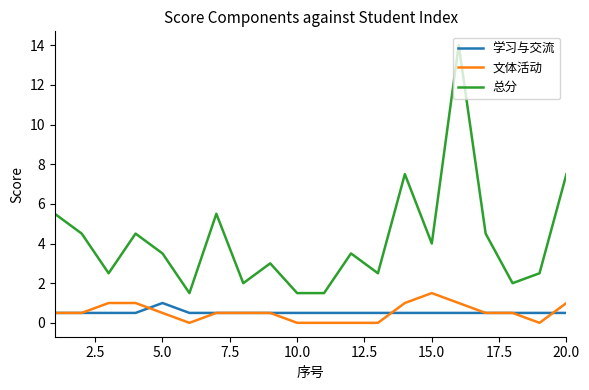

Which series has the largest range (max minus min)?

总分